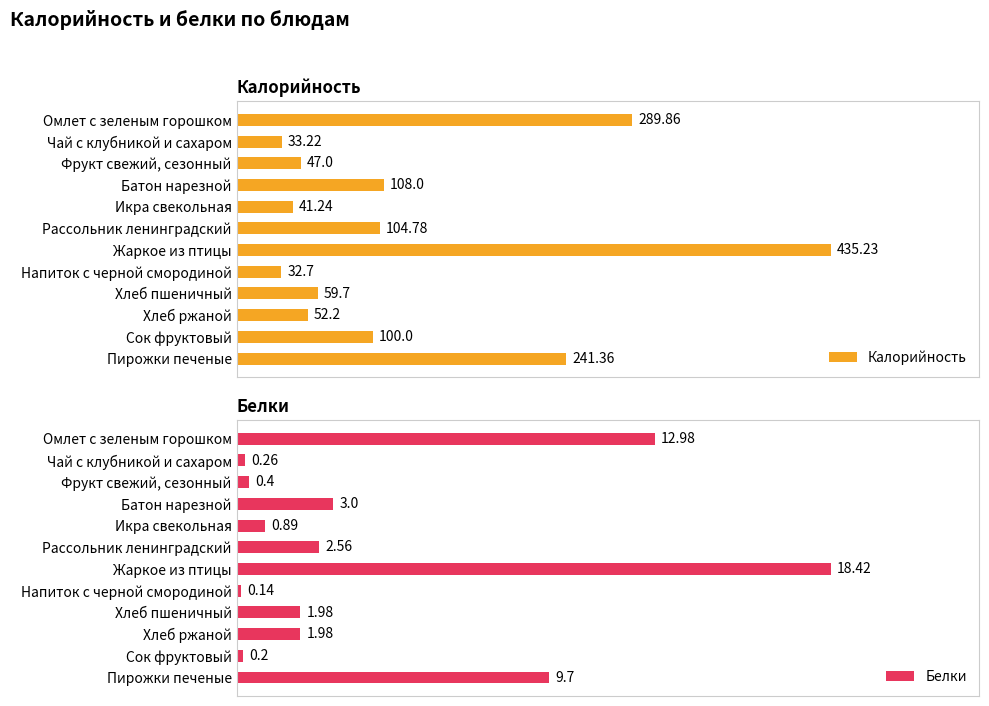

Which category has the lowest value in the Калорийность series?

Напиток с черной смородиной